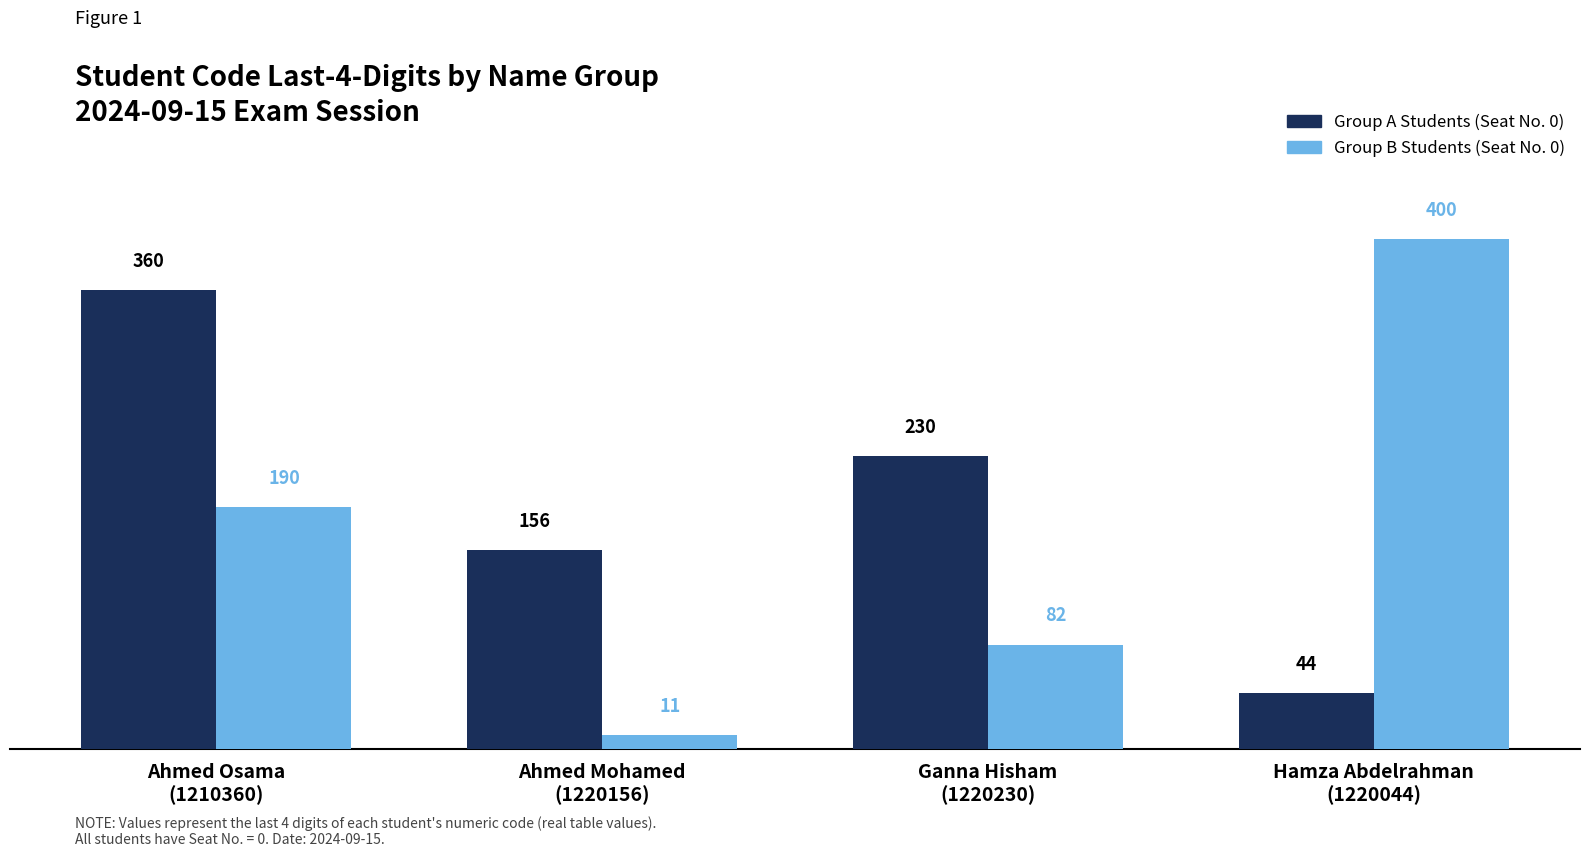

Is the value of Group A Students (Seat No. 0) at Ahmed Mohamed
(1220156) greater than the value of Group B Students (Seat No. 0) at Ganna Hisham
(1220230)?

Yes